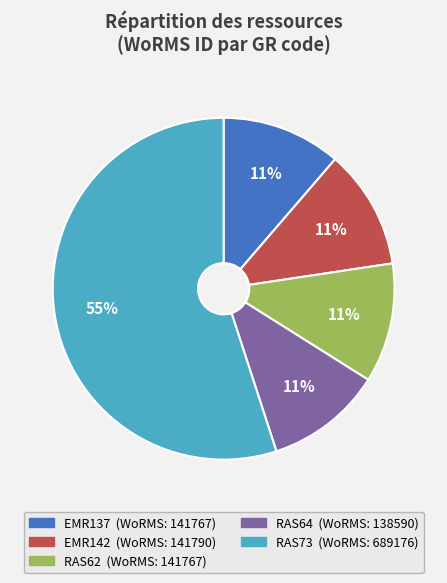

To the nearest percent, what is the average slice percentage?

20%